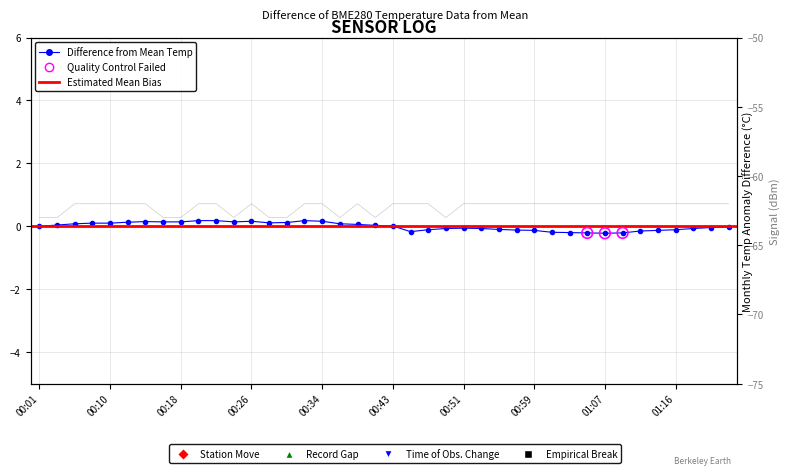

Is the value of BME280_temperature at 00:57 greater than the value of Signal at 00:26?

Yes